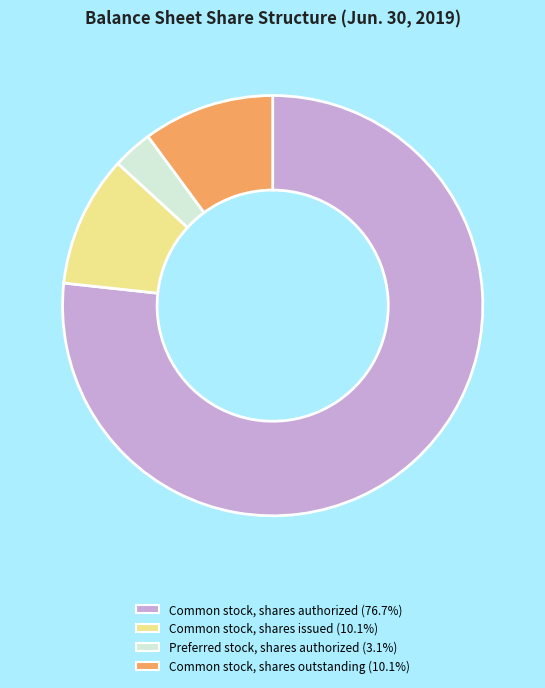

Do Common stock, shares issued and Preferred stock, shares authorized together represent more than half of the pie?

No